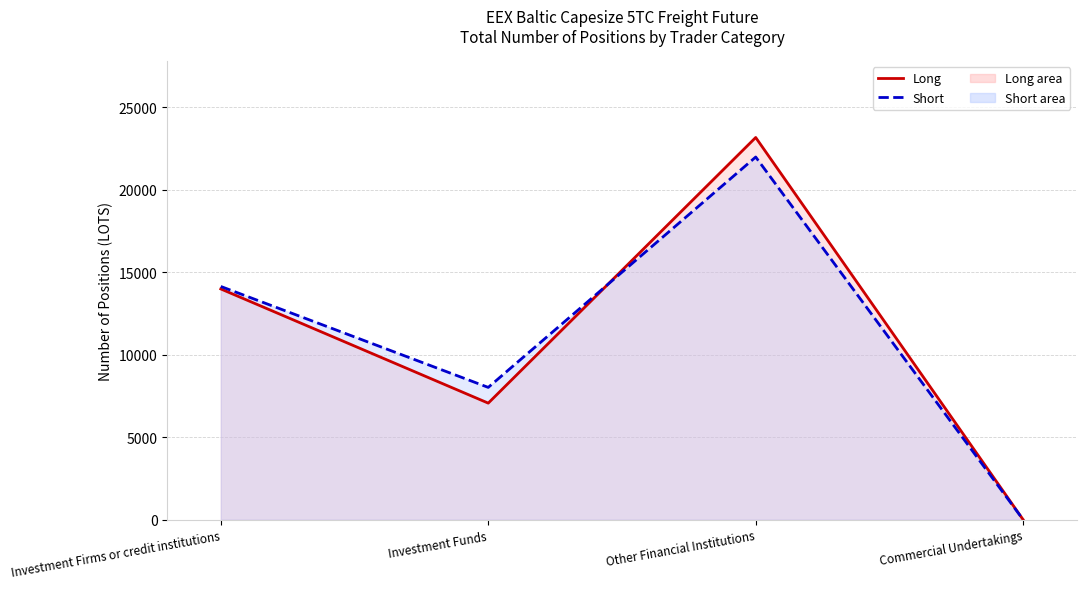

What is the difference between the maximum and minimum values in the Short (line) series?

21982.2